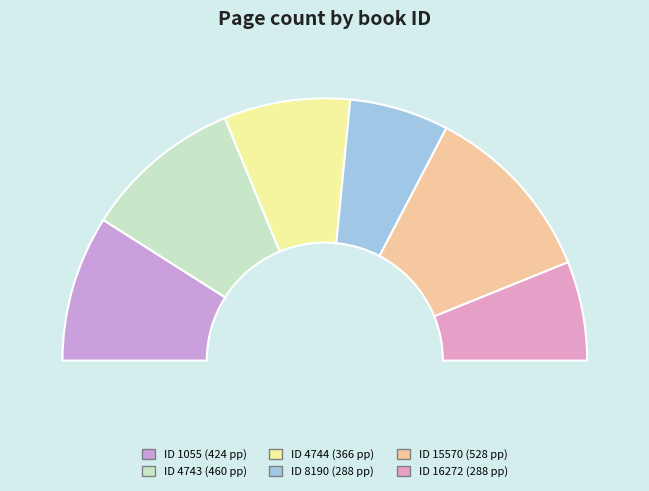

To the nearest percent, what portion does 16272 represent?

12%